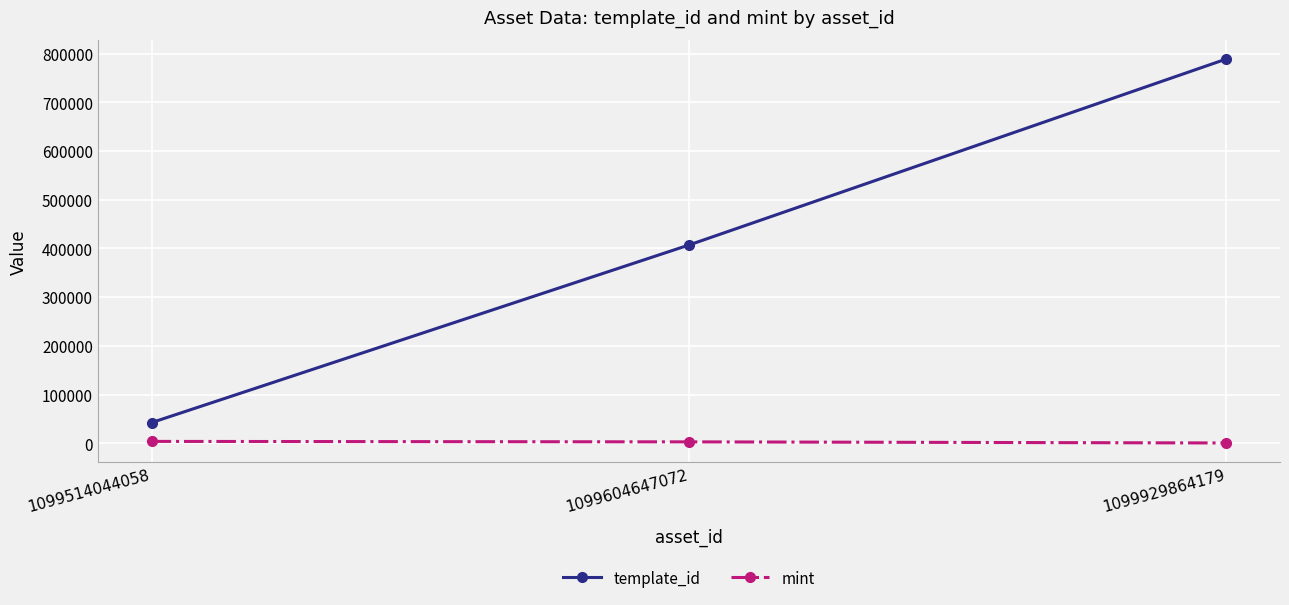

Rank the series by their maximum value, from highest to lowest.

template_id, mint